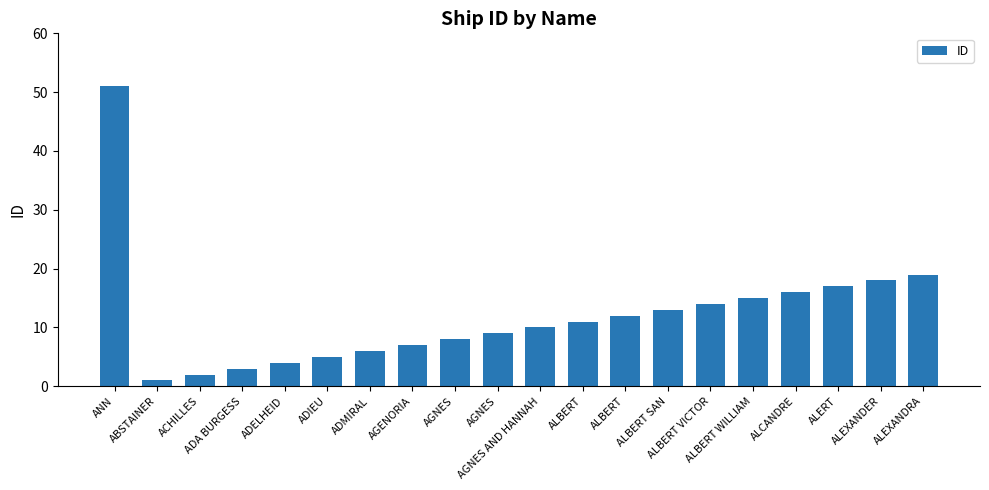

How many data points are less than 11?

10